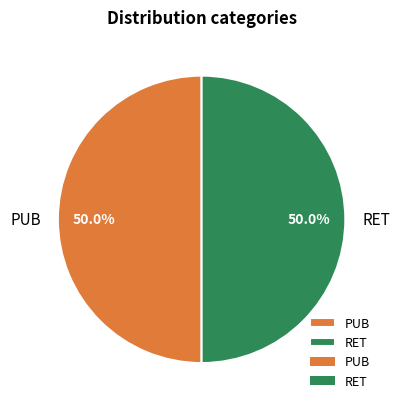

Is it true that RET is 41% of the pie?

False